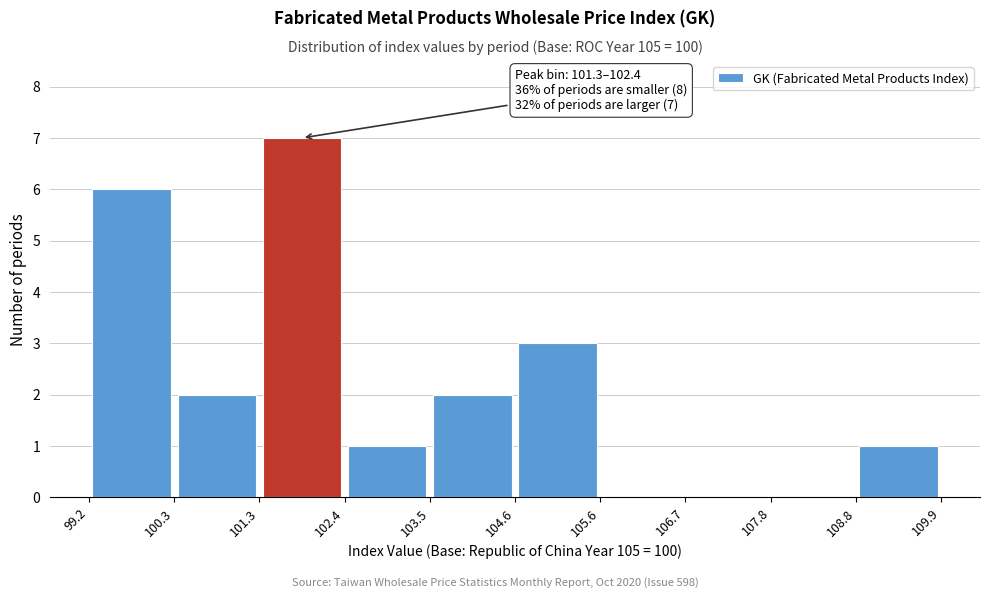

Which range on the x-axis has the tallest bar?

101.3 to 102.4